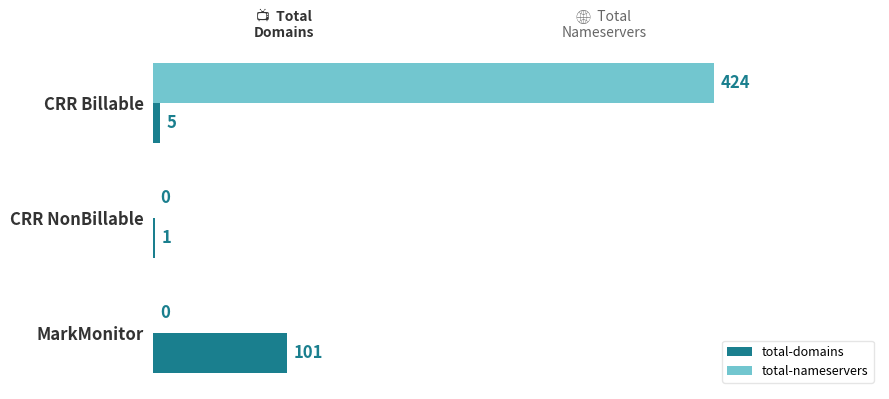

What value does the total-domains series have at MarkMonitor?

101